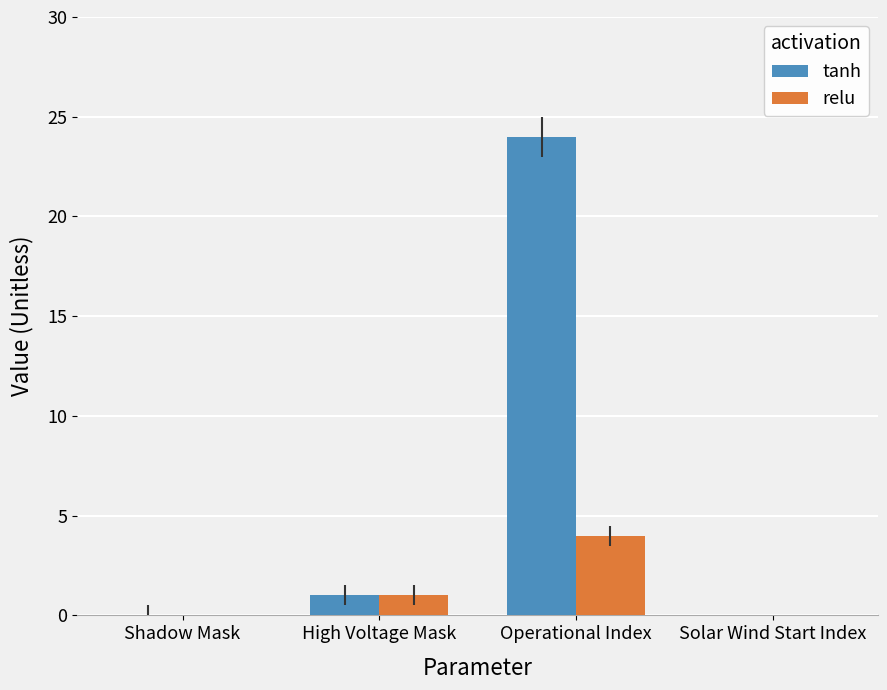

How many series are shown in this chart?

2